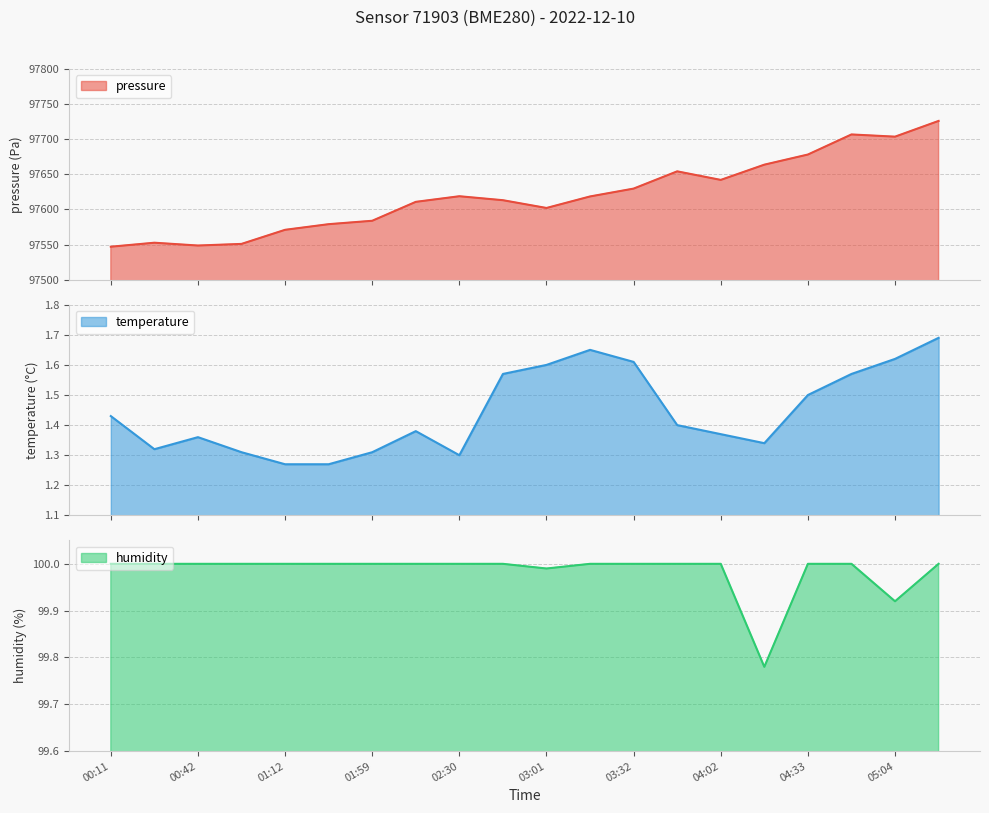

At which category is the sum across all series the highest?

05:19